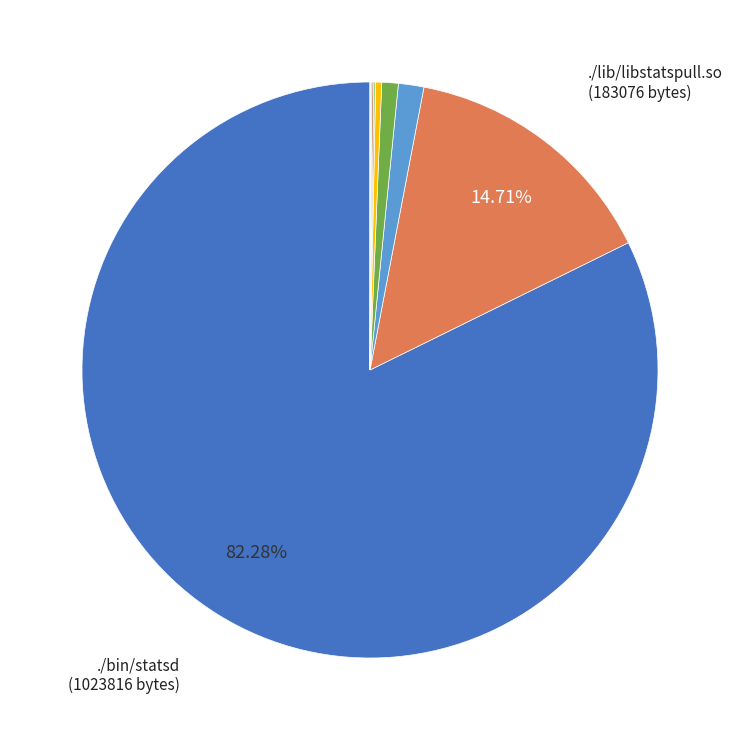

Is there a majority slice in this chart?

Yes